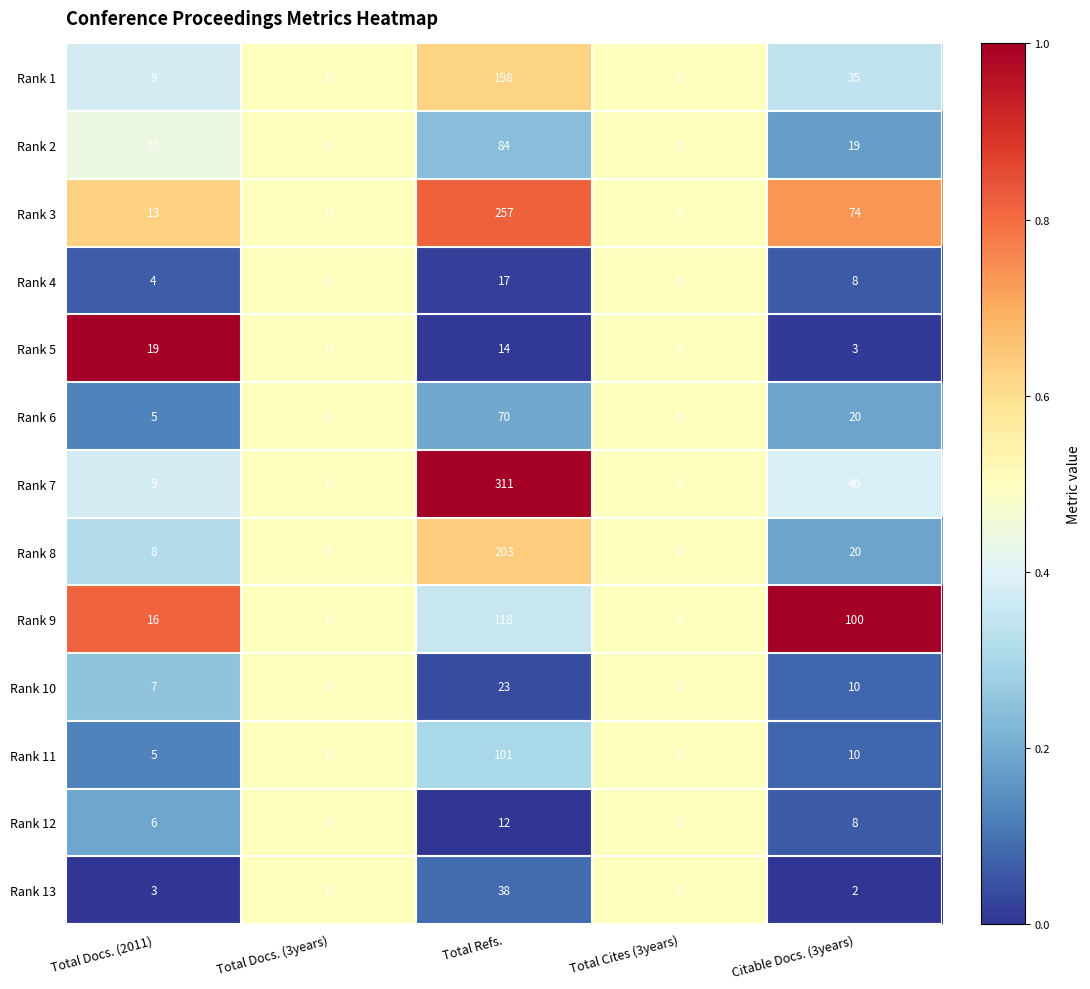

Which series has the largest range (max minus min)?

Rank 7